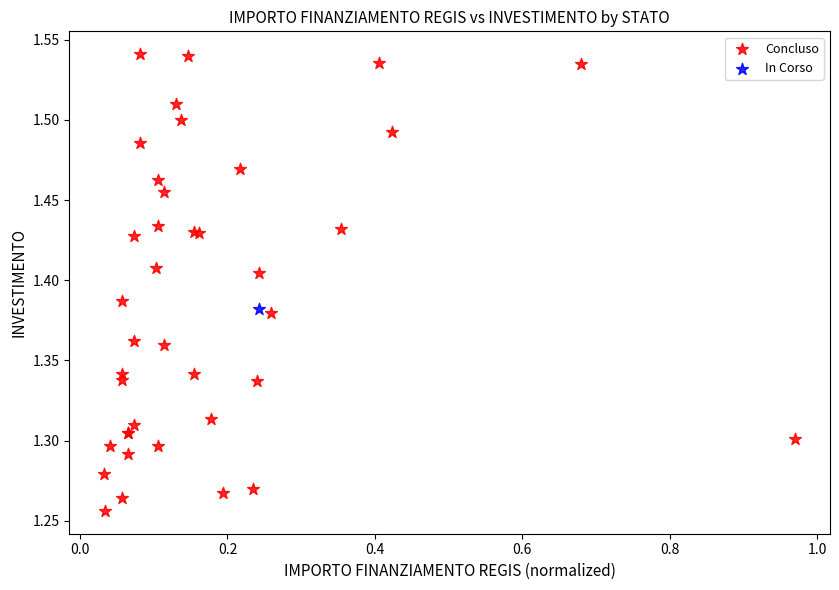

What are all the series names shown in the legend?

Concluso, In Corso